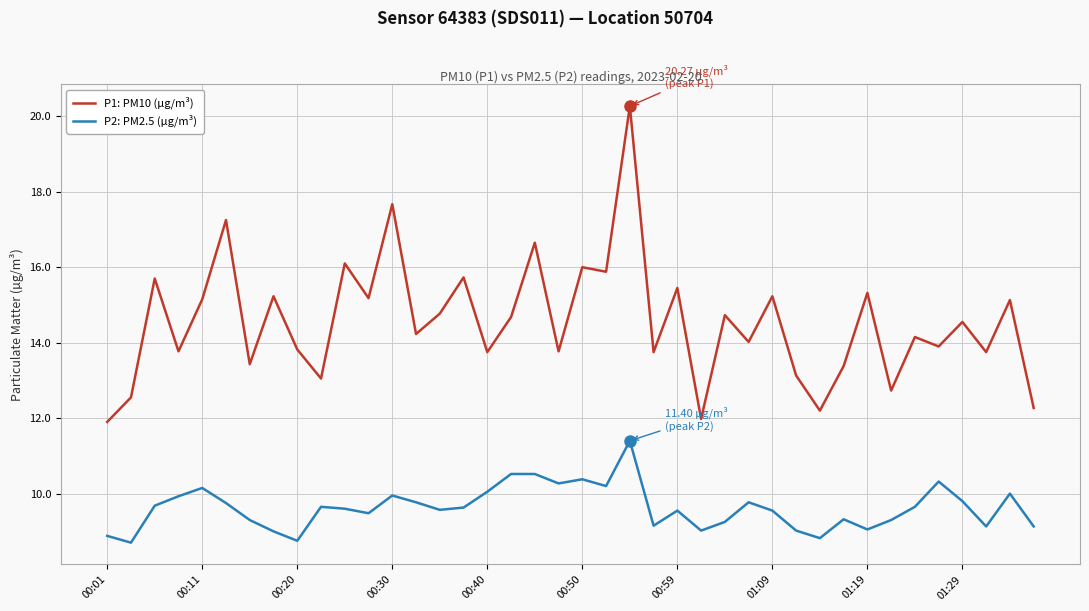

Which series has the largest total across all categories?

P1: PM10 (µg/m³)